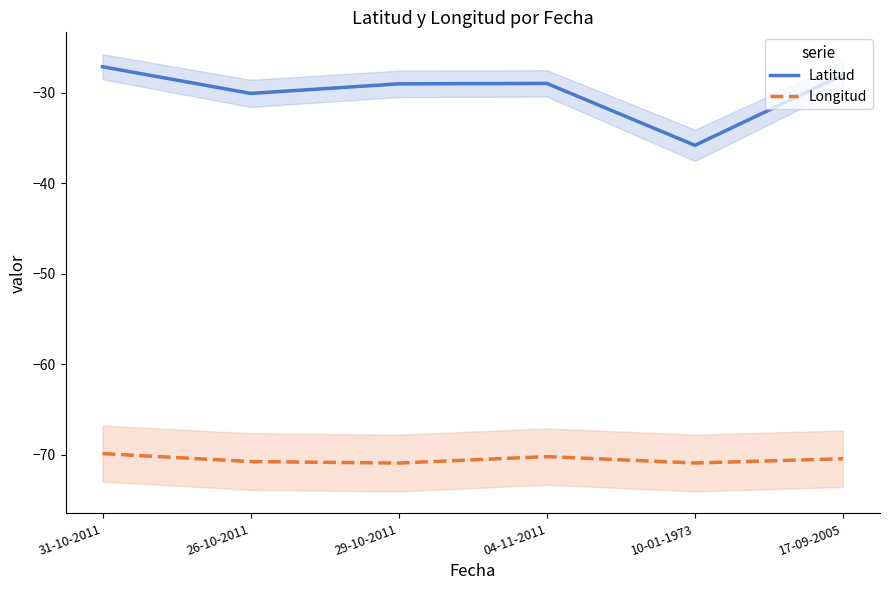

Reading right to left, what are all the values shown in this chart?

Latitud: 17-09-2005=-28.0	10-01-1973=-35.8	04-11-2011=-29.0	29-10-2011=-29.0	26-10-2011=-30.1	31-10-2011=-27.1
Longitud: 17-09-2005=-70.4	10-01-1973=-70.9	04-11-2011=-70.2	29-10-2011=-70.9	26-10-2011=-70.7	31-10-2011=-69.9